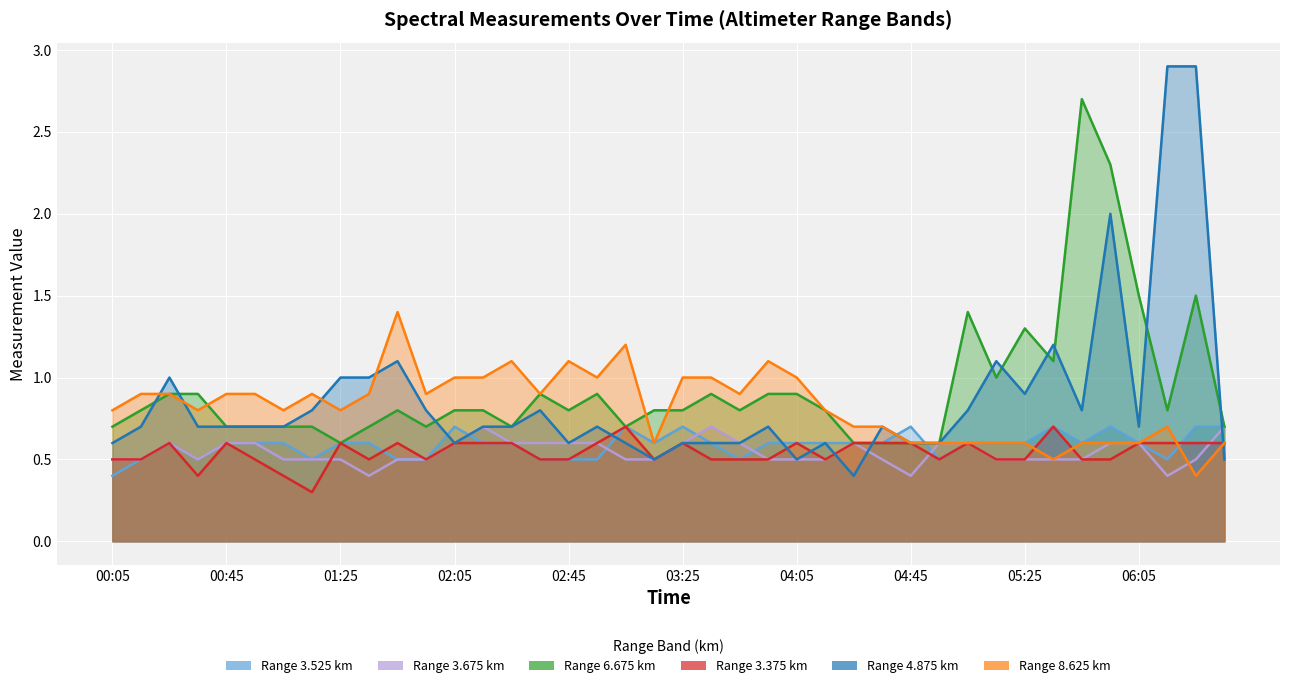

What is the total value across all series at 1997/09/10 05:05?

4.6